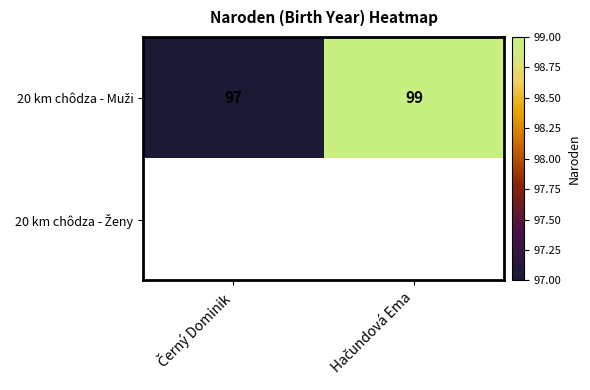

Which category has the lowest value in the 20 km chôdza - Muži series?

Černý Dominik